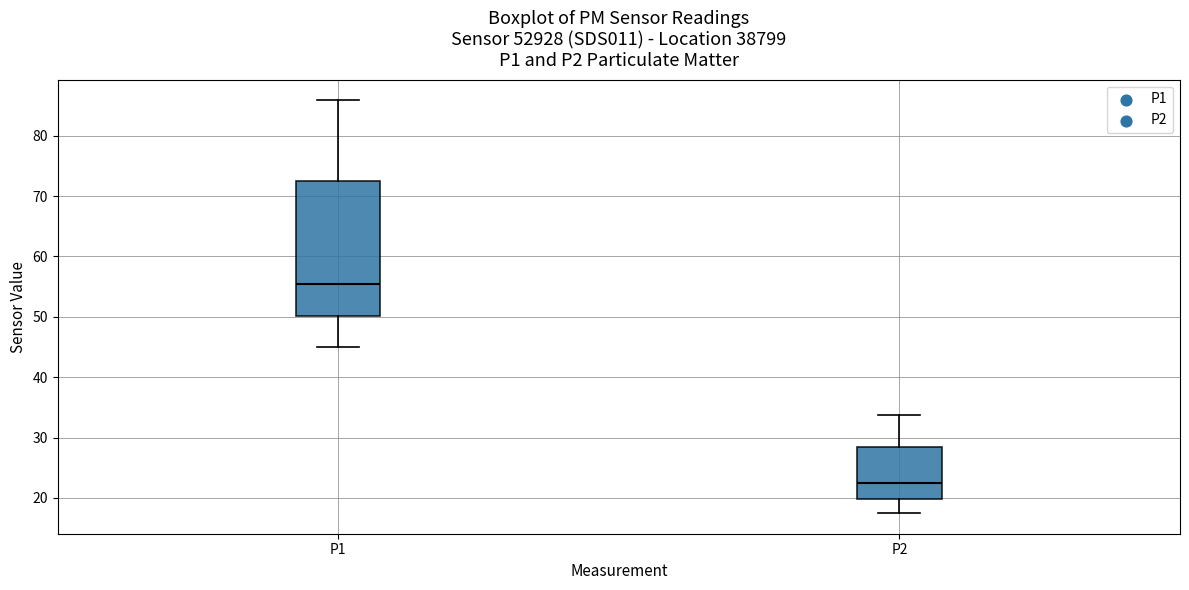

Which box has the highest median line?

P1